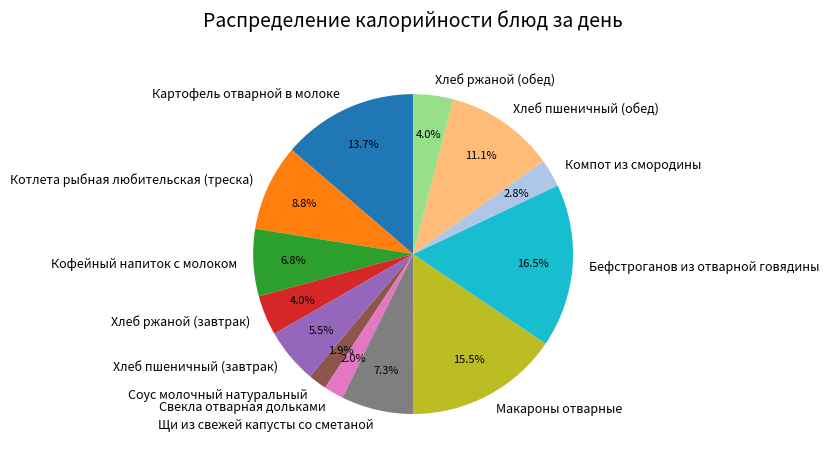

Approximately how many times larger is the value at Хлеб пшеничный (обед) compared to Хлеб пшеничный (завтрак)?

2.0